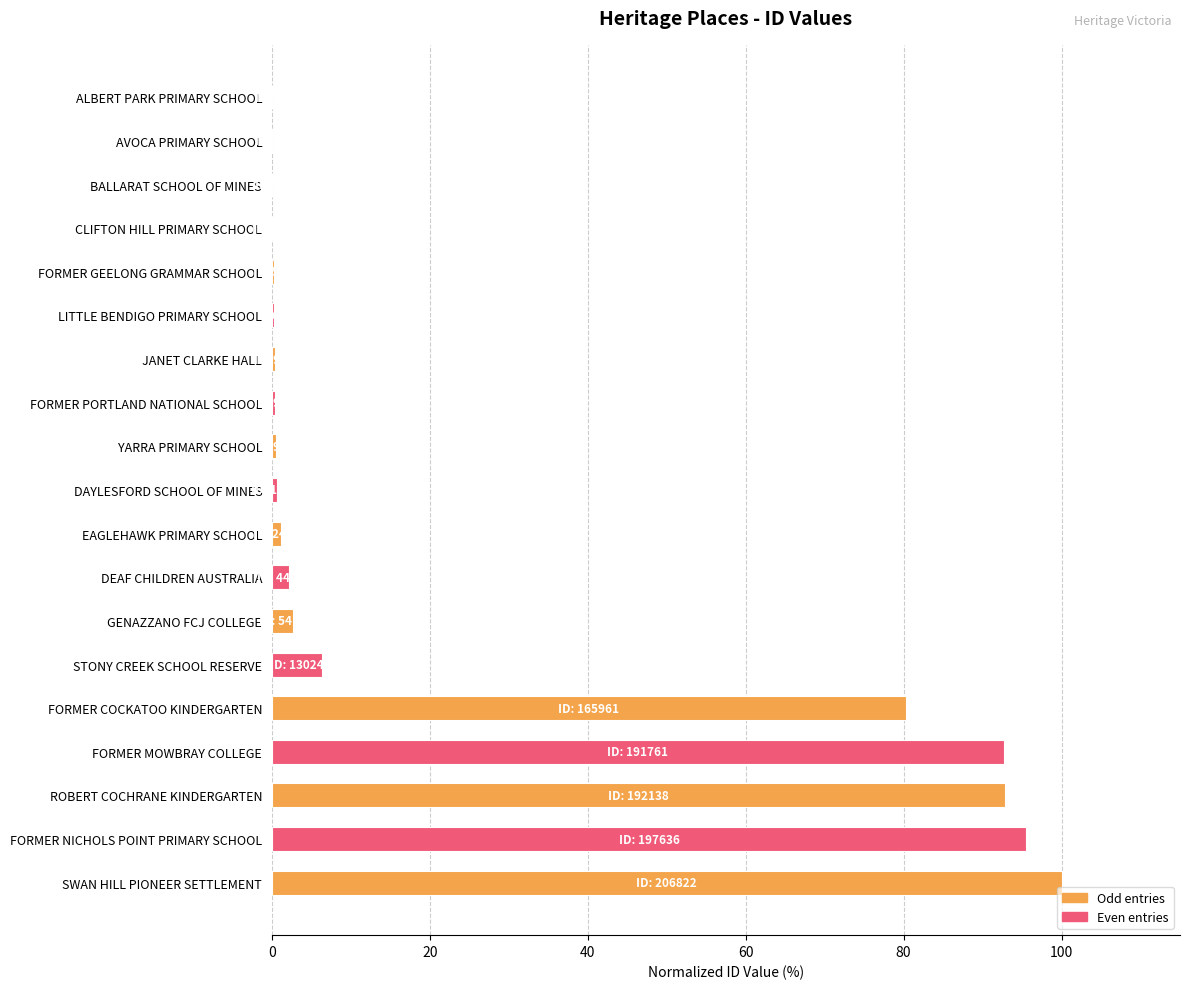

Is it true that the value at FORMER COCKATOO KINDERGARTEN is 123.9?

False